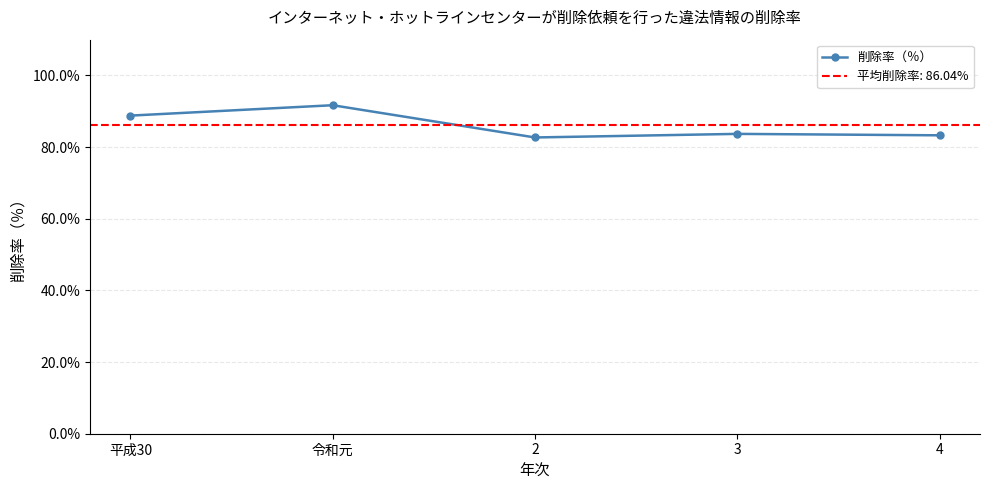

The chart shows a value of 35.8 at 2. True or false?

False